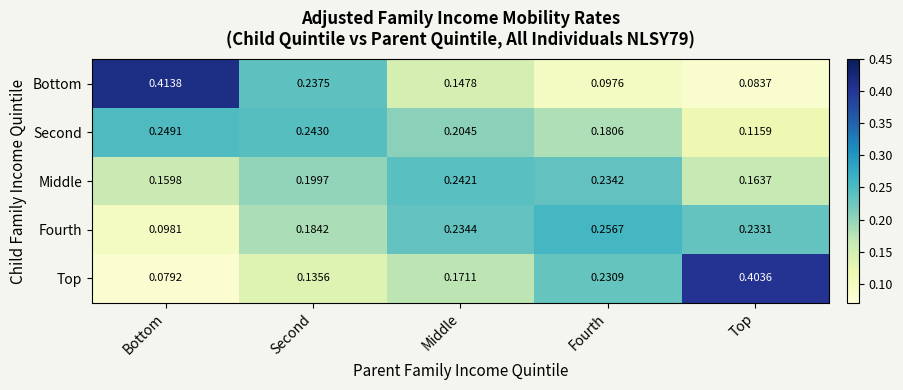

Between Bottom and Fourth, which series saw the biggest shift?

Bottom